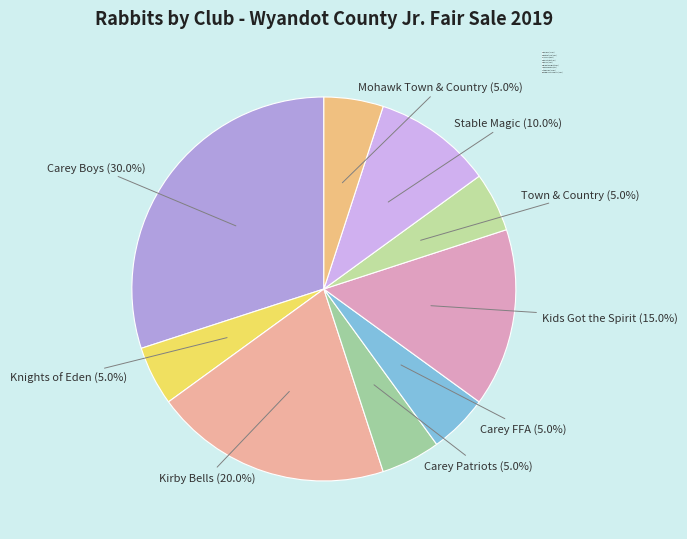

The Stable Magic slice represents 25% of the pie. True or false?

False